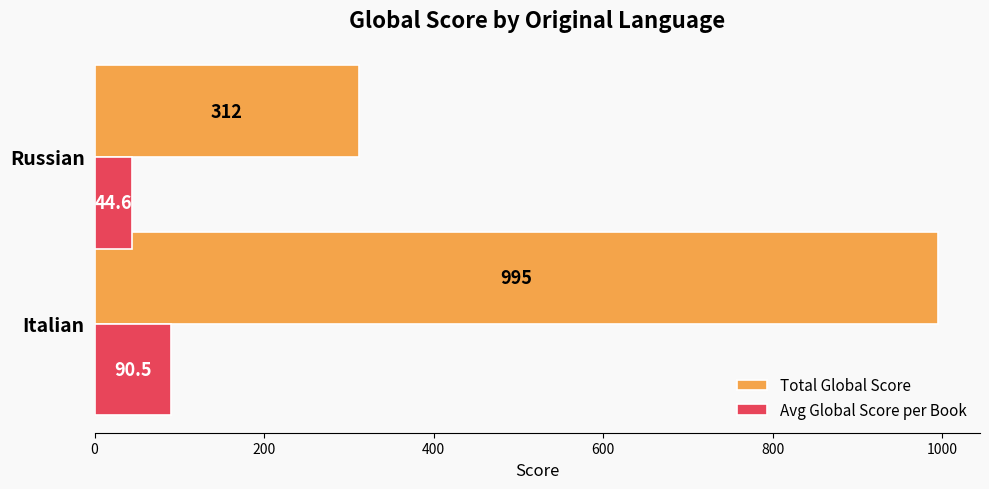

What is the average value of the Avg Global Score per Book series?

67.5